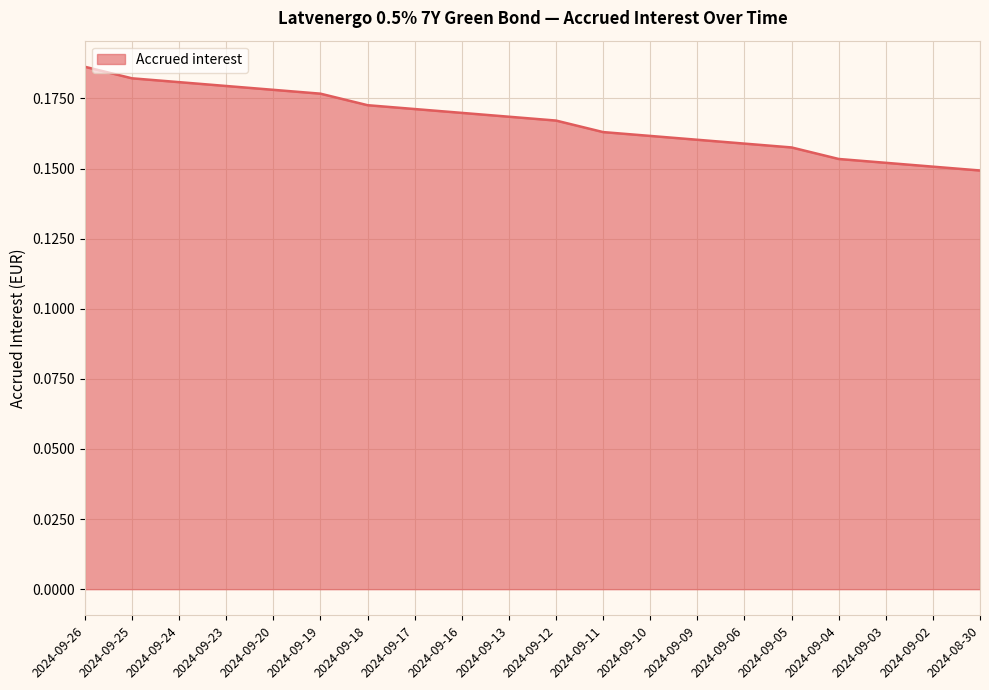

List the labels in order of value, largest first.

2024-09-26, 2024-09-25, 2024-09-24, 2024-09-23, 2024-09-20, 2024-09-19, 2024-09-18, 2024-09-17, 2024-09-16, 2024-09-13, 2024-09-12, 2024-09-11, 2024-09-10, 2024-09-09, 2024-09-06, 2024-09-05, 2024-09-04, 2024-09-03, 2024-09-02, 2024-08-30